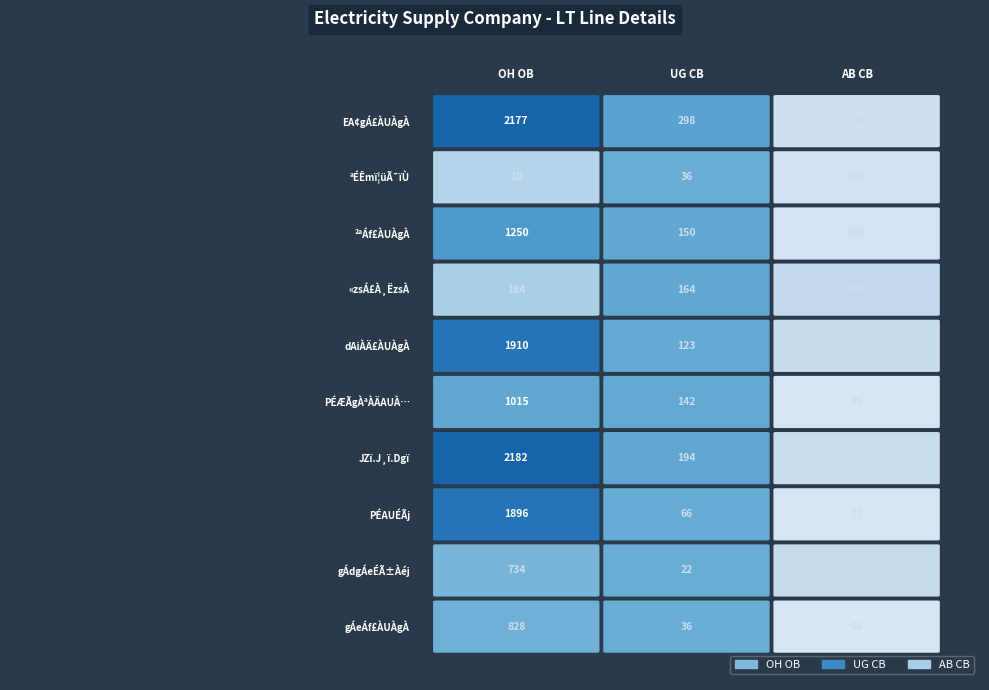

Between UG CB and AB CB, which is larger?

UG CB